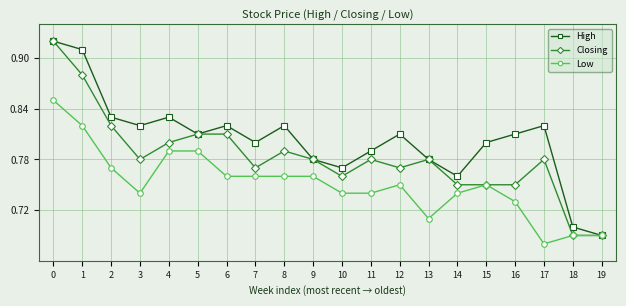

What is the sum of the Low values at 9 and 15?

1.5